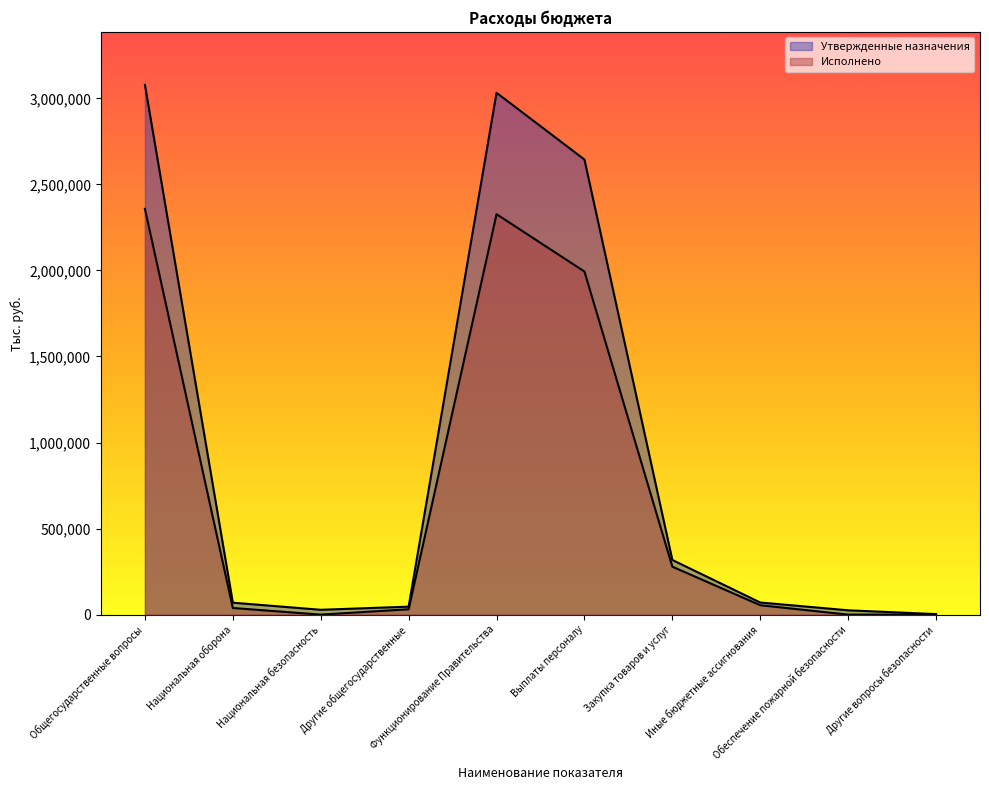

Reading left to right, extract all data points from this chart.

Утвержденные назначения: Общегосударственные вопросы=3078300.0	Национальная оборона=69300.0	Национальная безопасность=28000.0	Другие общегосударственные=46200.0	Функционирование Правительства=3032100.0	Выплаты персоналу=2644200.0	Закупка товаров и услуг=317600.0	Иные бюджетные ассигнования=70300.0	Обеспечение пожарной безопасности=25000.0	Другие вопросы безопасности=3000.0
Исполнено: Общегосударственные вопросы=2357654.3	Национальная оборона=38441.4	Национальная безопасность=0.0	Другие общегосударственные=31020.0	Функционирование Правительства=2326634.3	Выплаты персоналу=1993473.3	Закупка товаров и услуг=278590.1	Иные бюджетные ассигнования=54570.9	Обеспечение пожарной безопасности=0.0	Другие вопросы безопасности=0.0